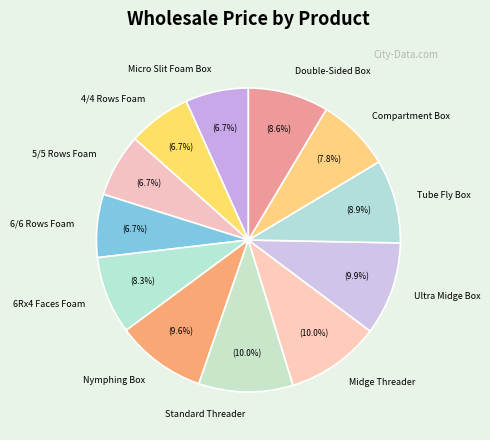

Approximately how many times larger is the value at Tube Fly Box compared to Standard Threader?

0.9